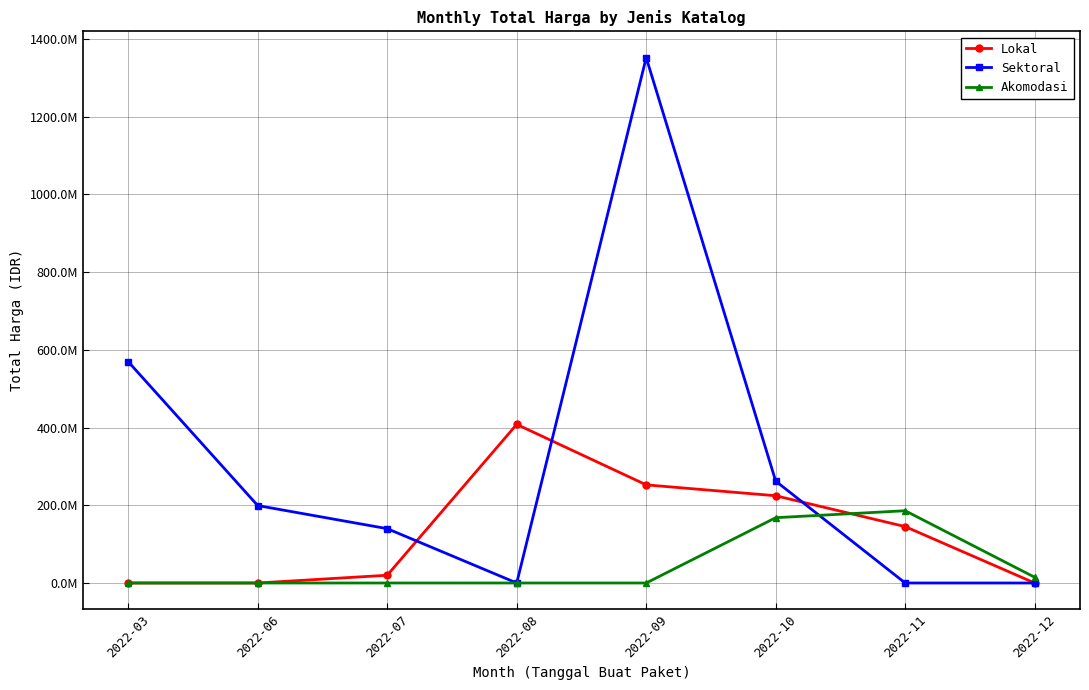

Between 2022-09 and 2022-12, which is larger?

2022-09